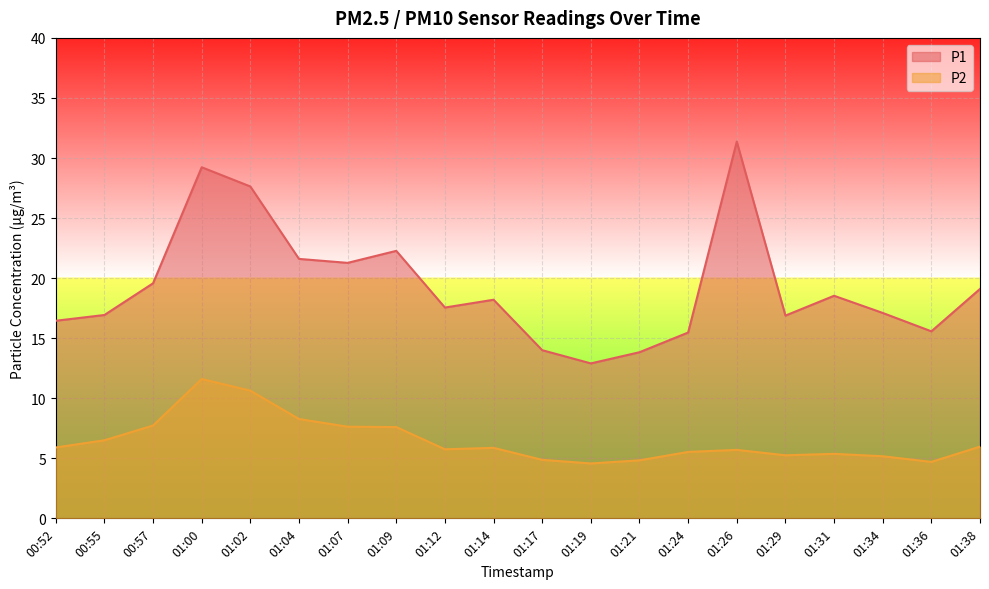

Rank the series at 01:17 from lowest to highest value.

P2, P1